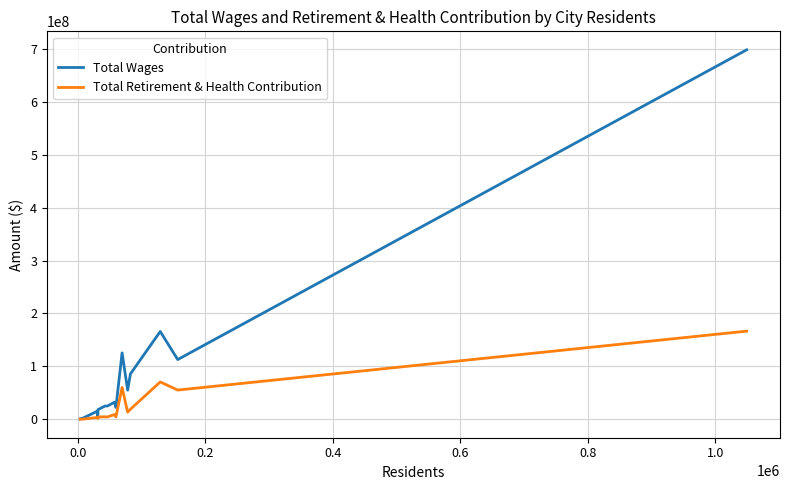

What is the difference between the maximum and minimum values in the Total Wages series?

697001846